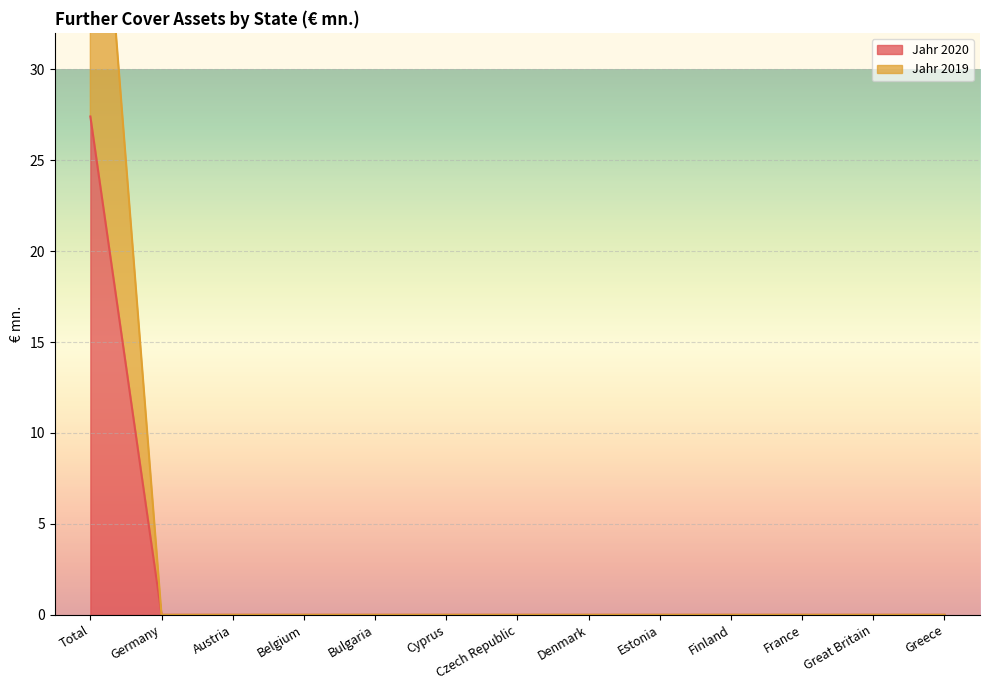

At which category is the sum across all series the highest?

Total